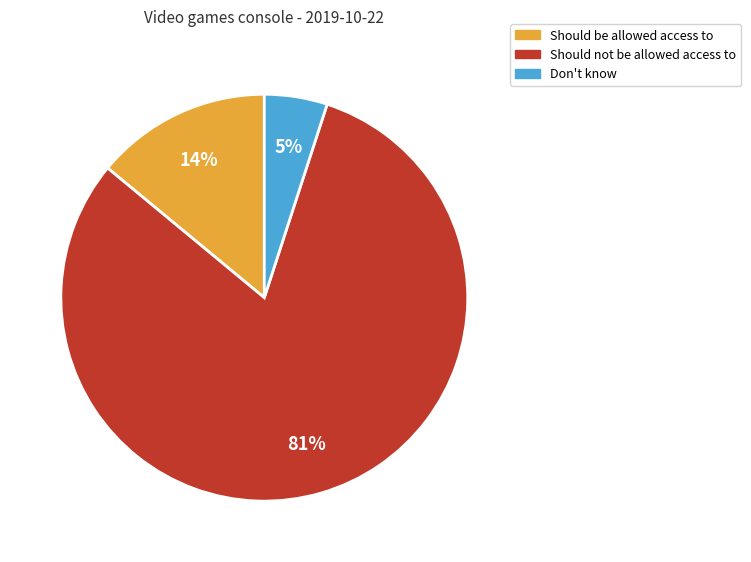

Combined, do Don't know and Should be allowed access to account for over 50%?

No